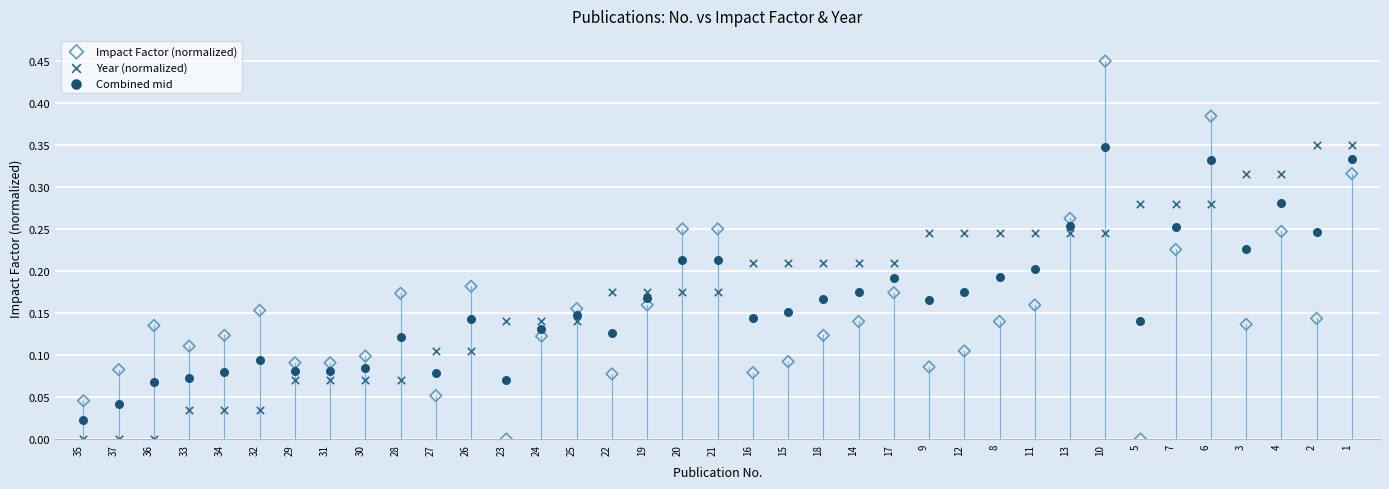

Which series contains the highest Y value?

Impact Factor (normalized)